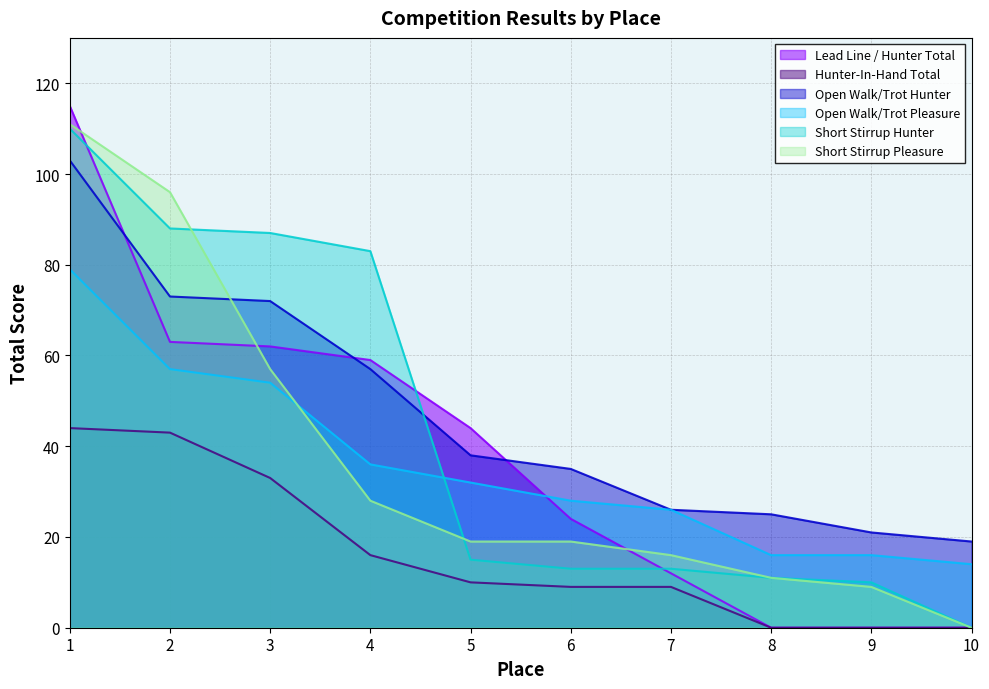

What is the sum of the Open Walk/Trot Hunter values at 8 and 2?

98